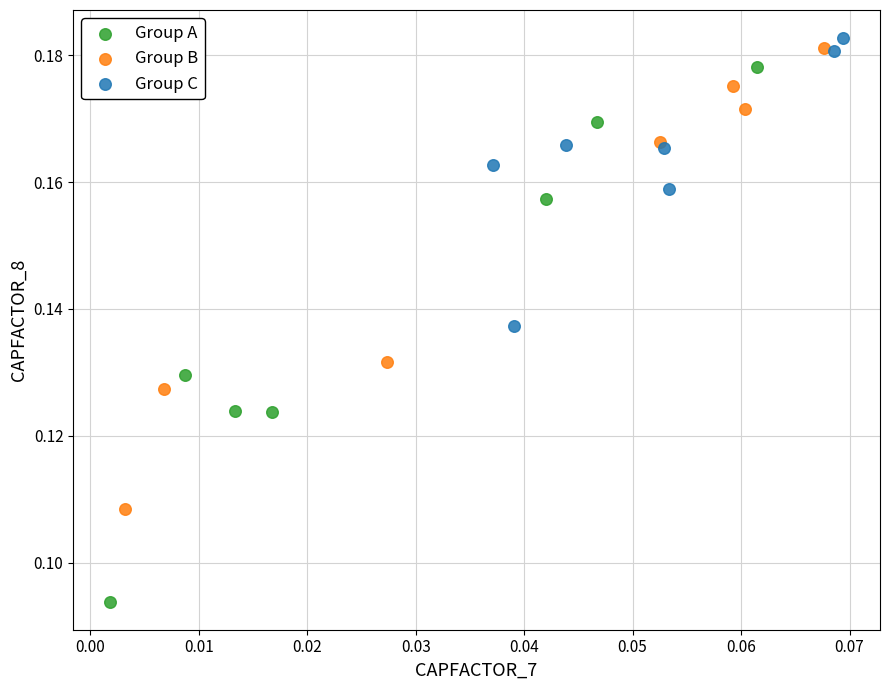

Which series reaches the minimum Y coordinate?

Group A